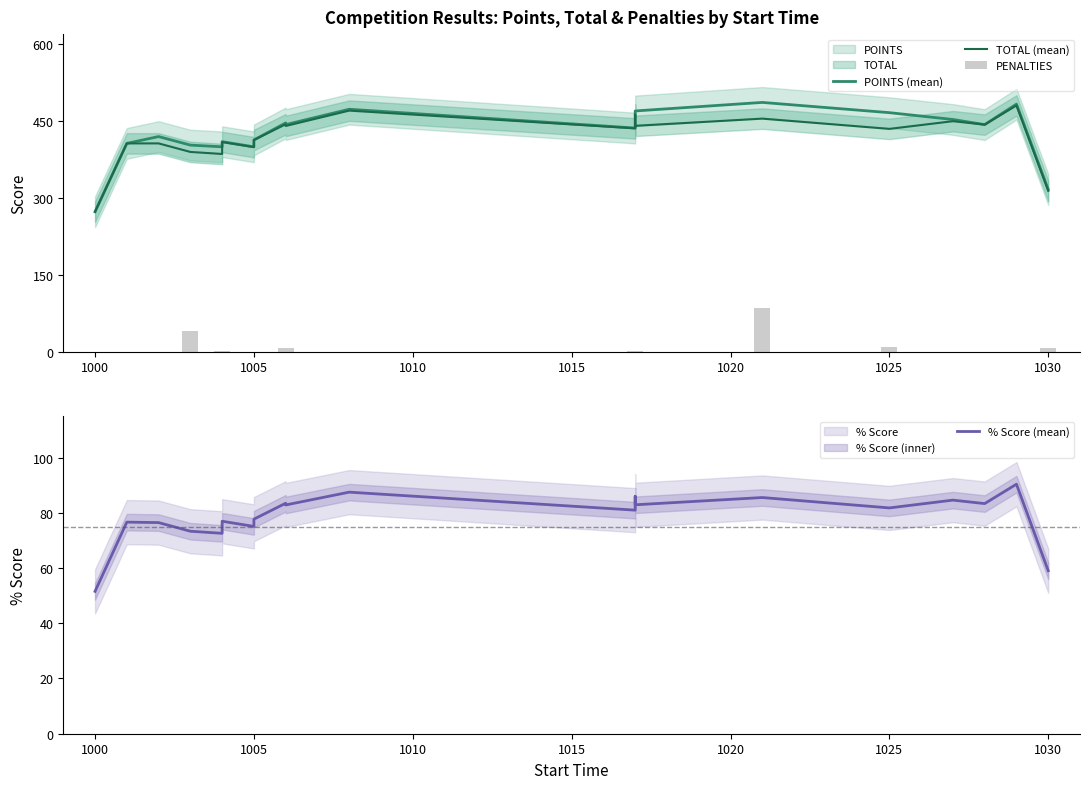

Which series has the widest spread of values?

POINTS (mean)